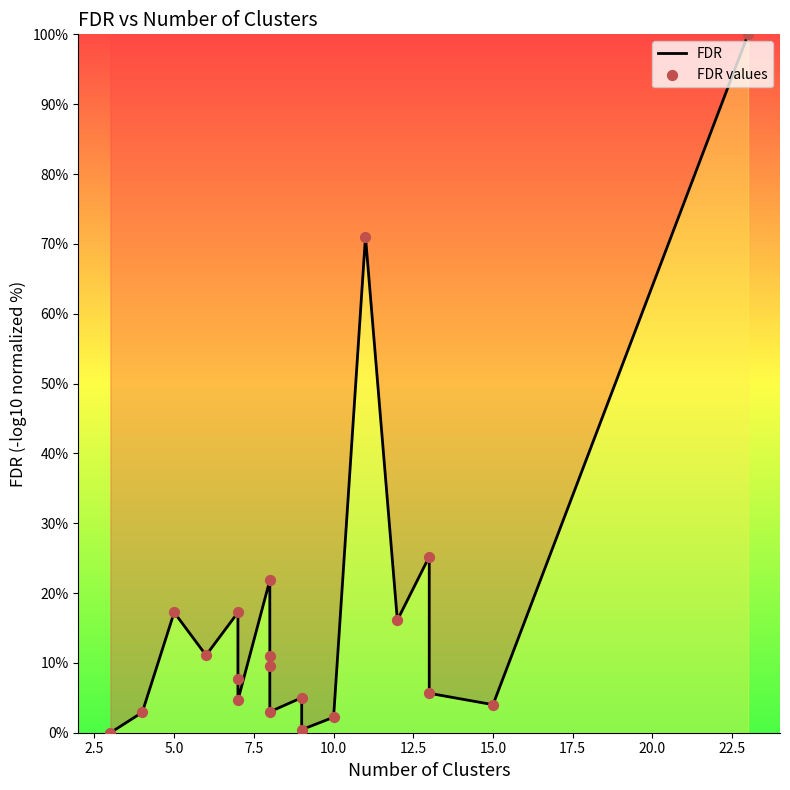

What is the total value across all series at 12.5?

15.4